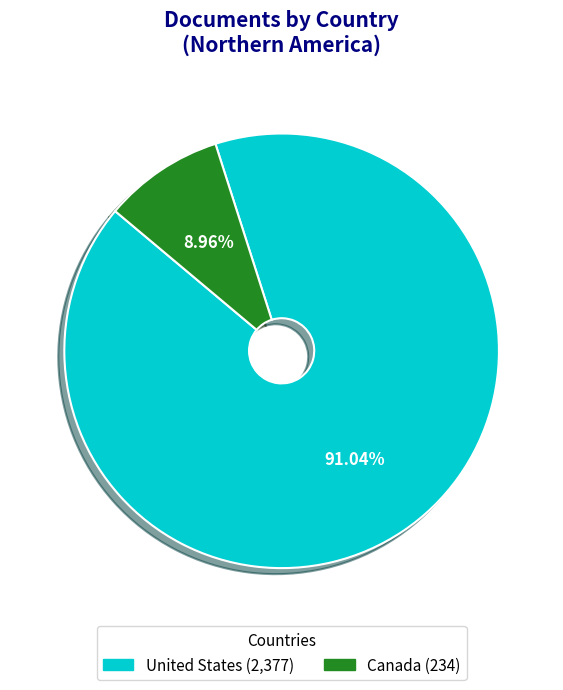

Is there any slice that represents more than half of the pie?

Yes